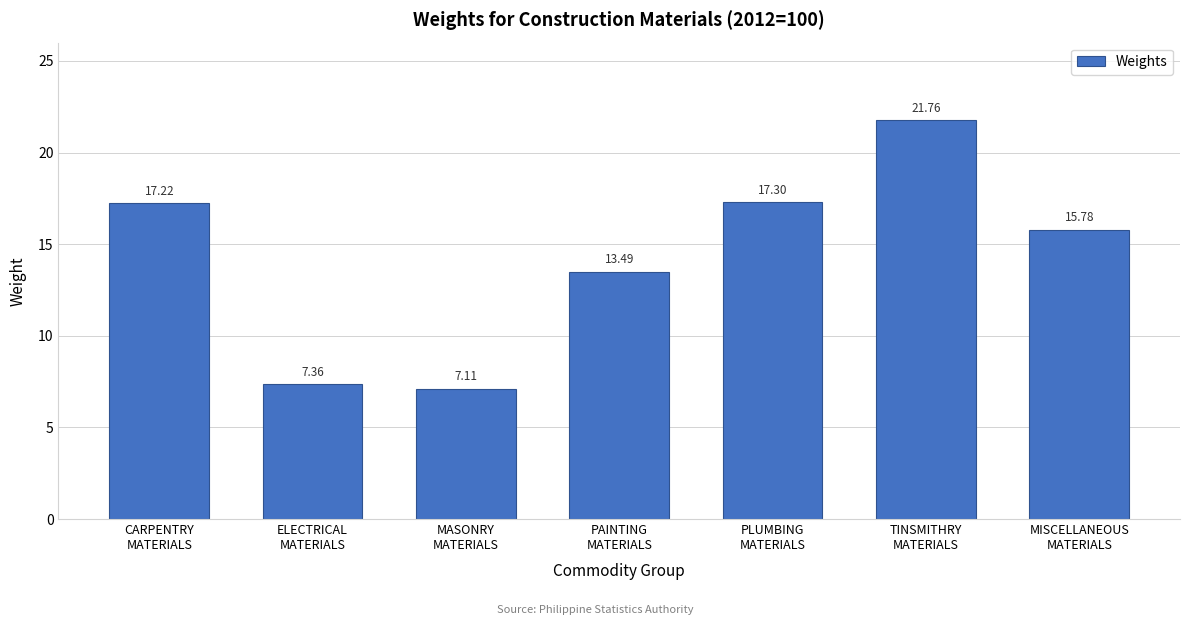

What is the difference between the second highest and minimum values?

10.2